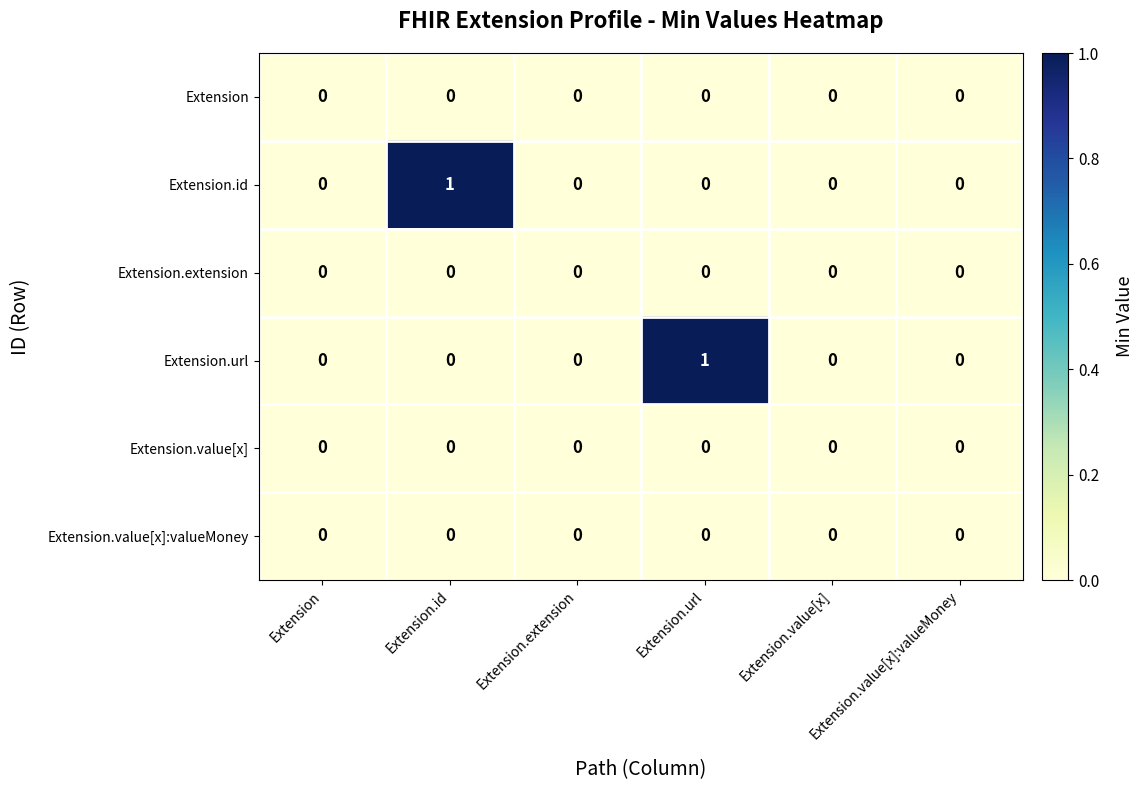

True or false: Extension.value[x] has a value of 0 at Extension.url.

True